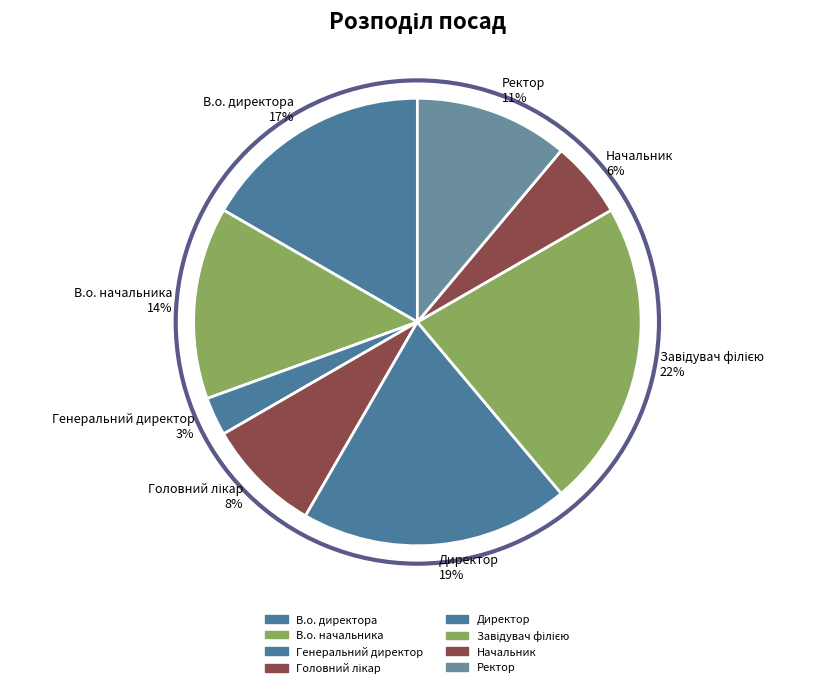

To the nearest percent, what is the average slice percentage?

12%